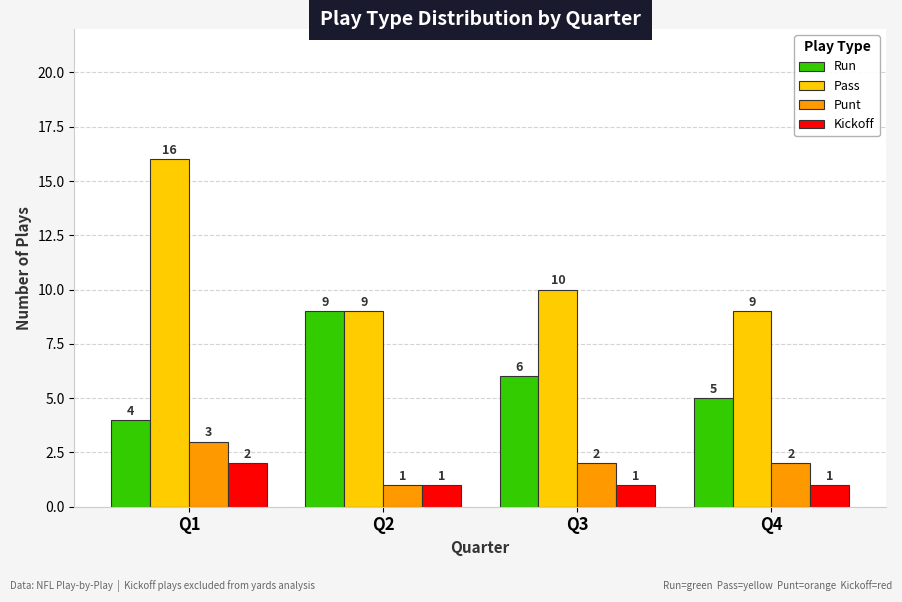

Are the bars grouped side by side (vs. stacked)?

Yes